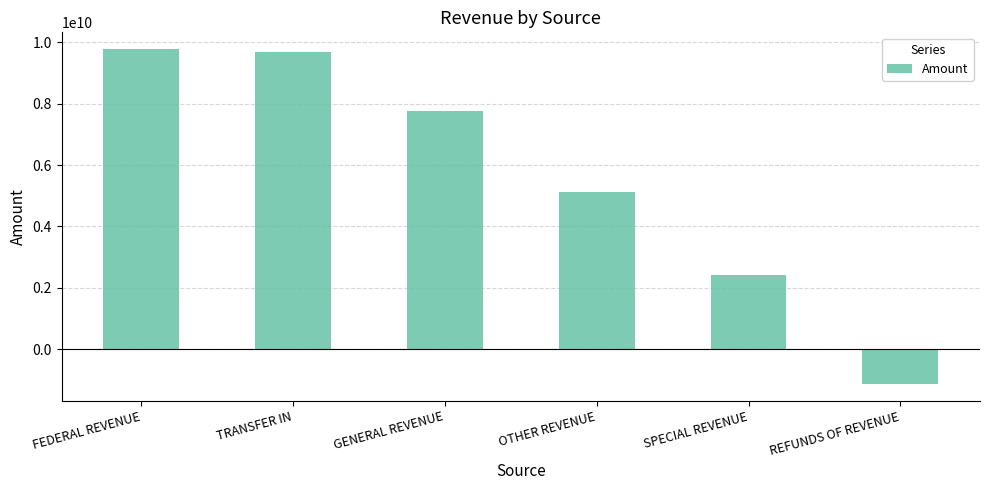

List the labels in order of value, smallest first.

REFUNDS OF REVENUE, SPECIAL REVENUE, OTHER REVENUE, GENERAL REVENUE, TRANSFER IN, FEDERAL REVENUE